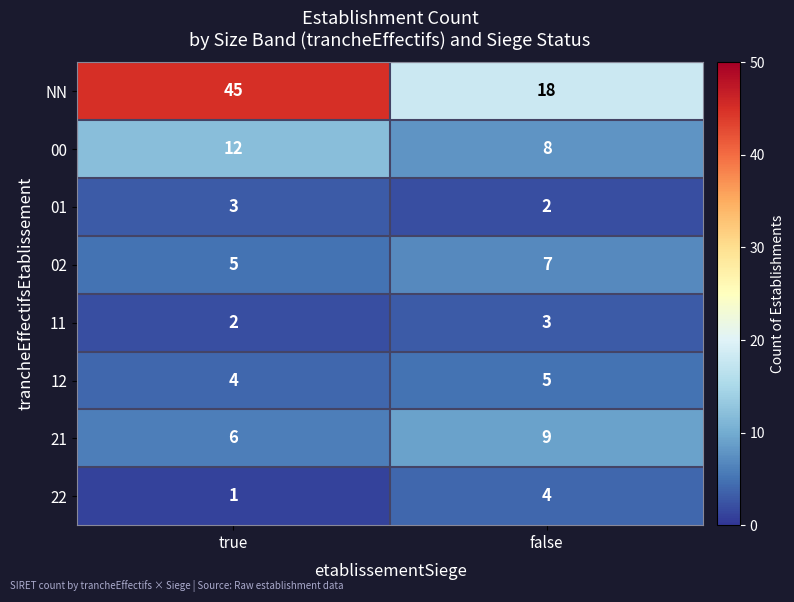

What is the difference between the highest and lowest values at false?

16